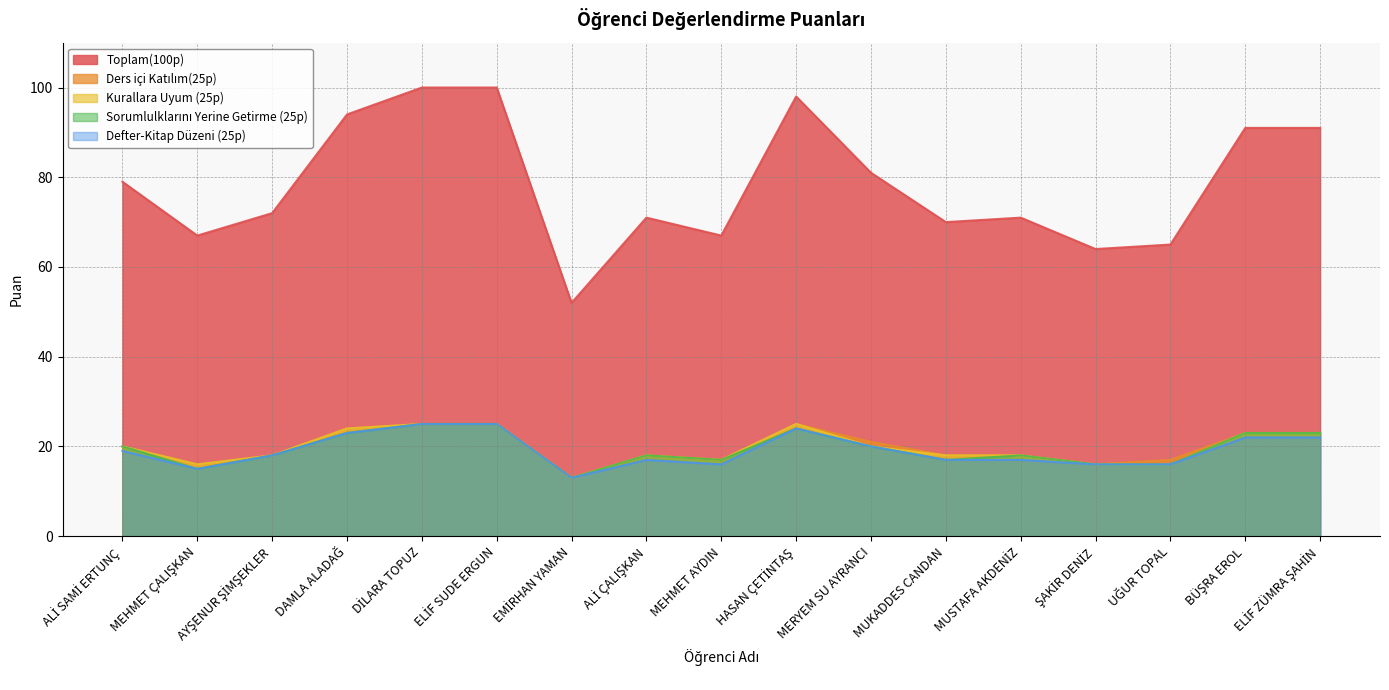

Reading left to right, list all the values displayed in this chart.

Toplam(100p): 79	67	72	94	100	100	52	71	67	98	81	70	71	64	65	91	91
Ders içi Katılım(25p): 20	16	18	24	25	25	13	18	17	25	21	18	18	16	17	23	23
Kurallara Uyum (25p): 20	16	18	24	25	25	13	18	17	25	20	18	18	16	16	23	23
Sorumlulklarını Yerine Getirme (25p): 20	15	18	23	25	25	13	18	17	24	20	17	18	16	16	23	23
Defter-Kitap Düzeni (25p): 19	15	18	23	25	25	13	17	16	24	20	17	17	16	16	22	22